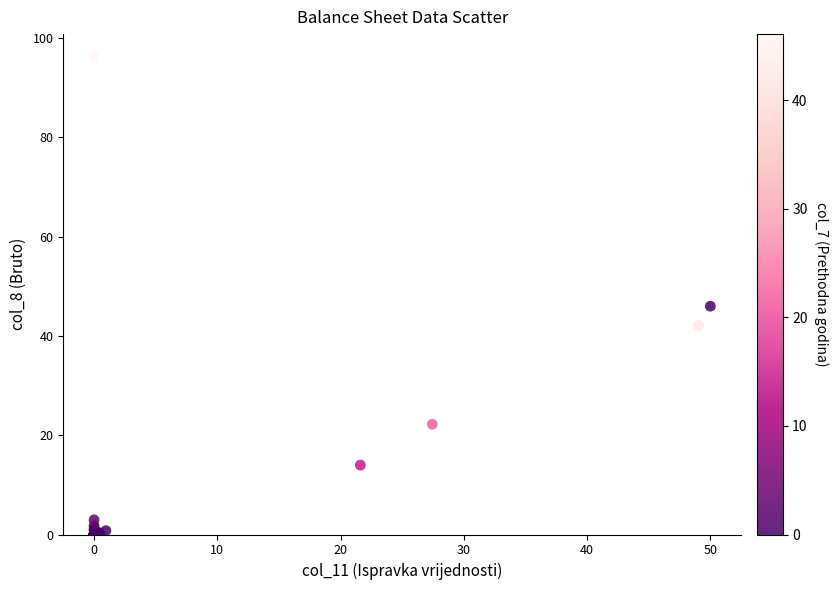

What Y value in the scatter plot is closest to 47?

46.0